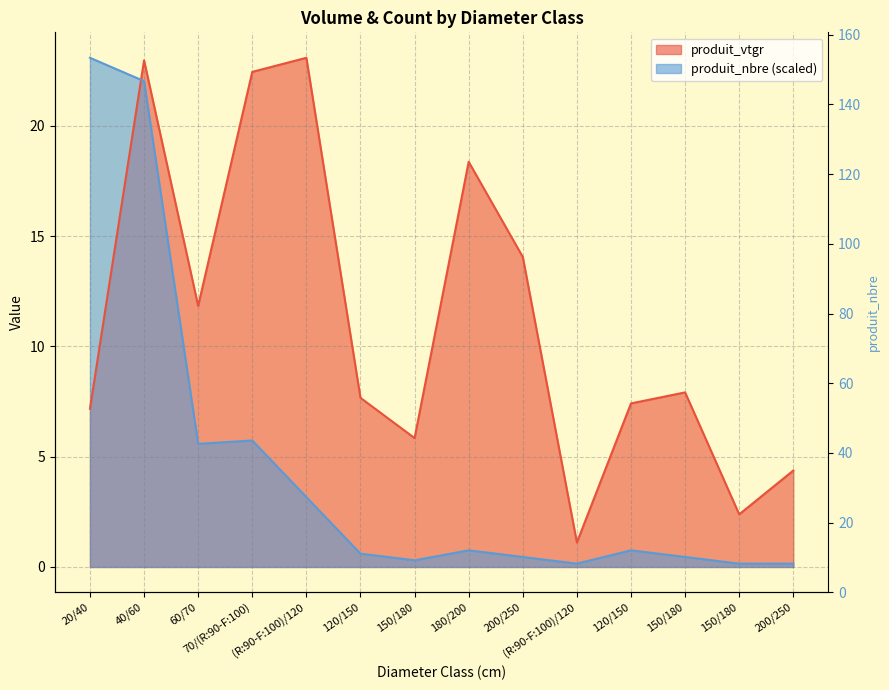

Does the chart have visible grid lines?

Yes